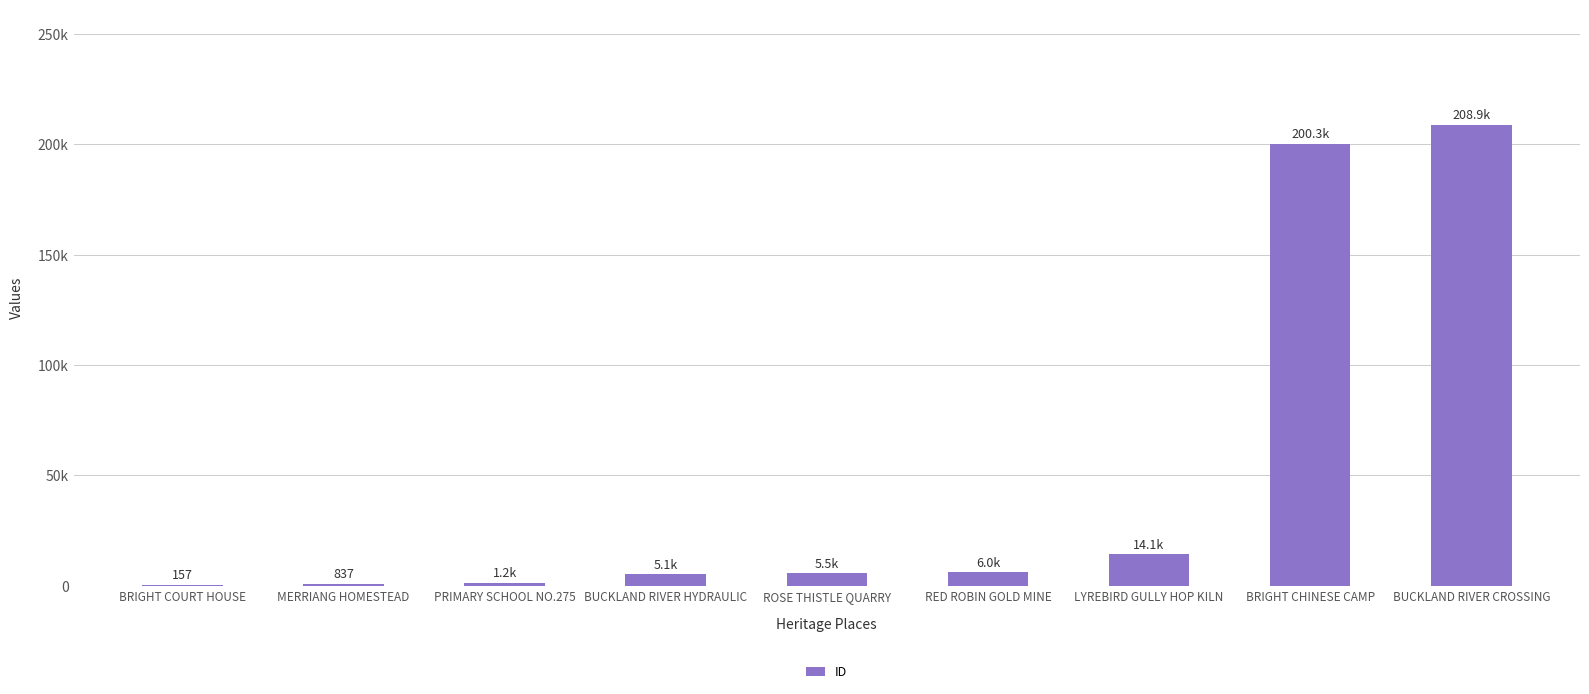

Are the bars horizontal?

No